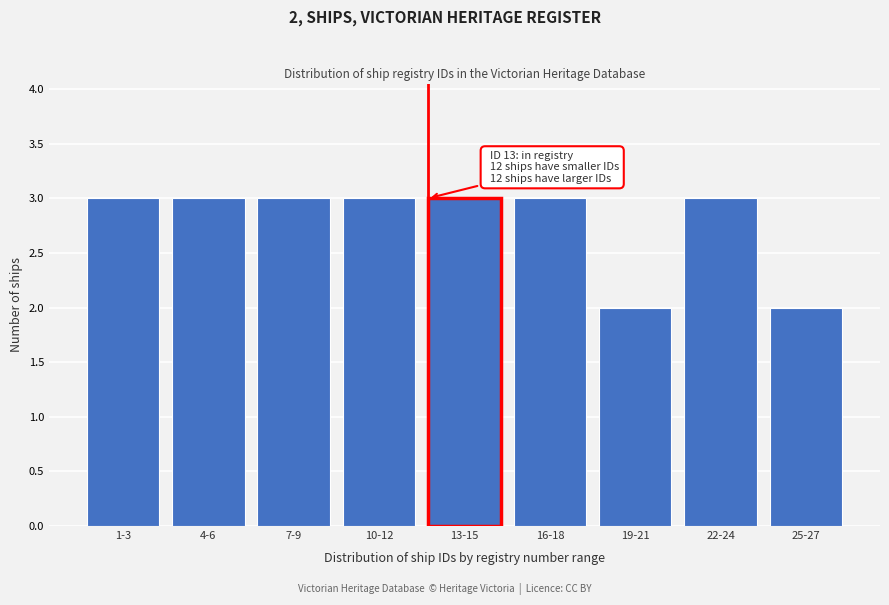

Reading left to right, extract all data points from this chart.

3	3	3	3	3	3	2	3	2